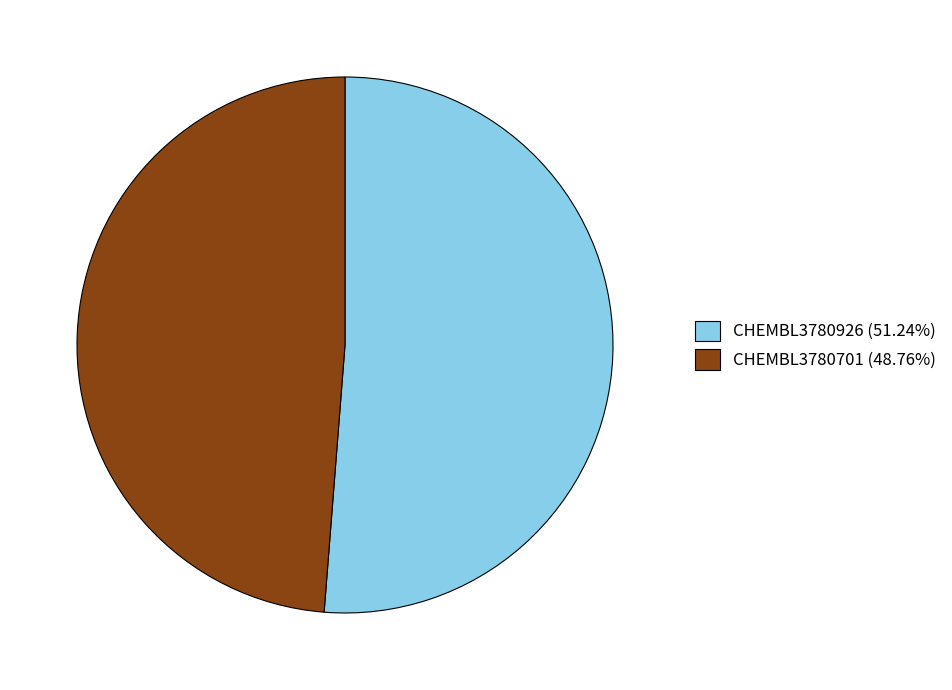

Rank the categories by value from highest to lowest.

CHEMBL3780926, CHEMBL3780701